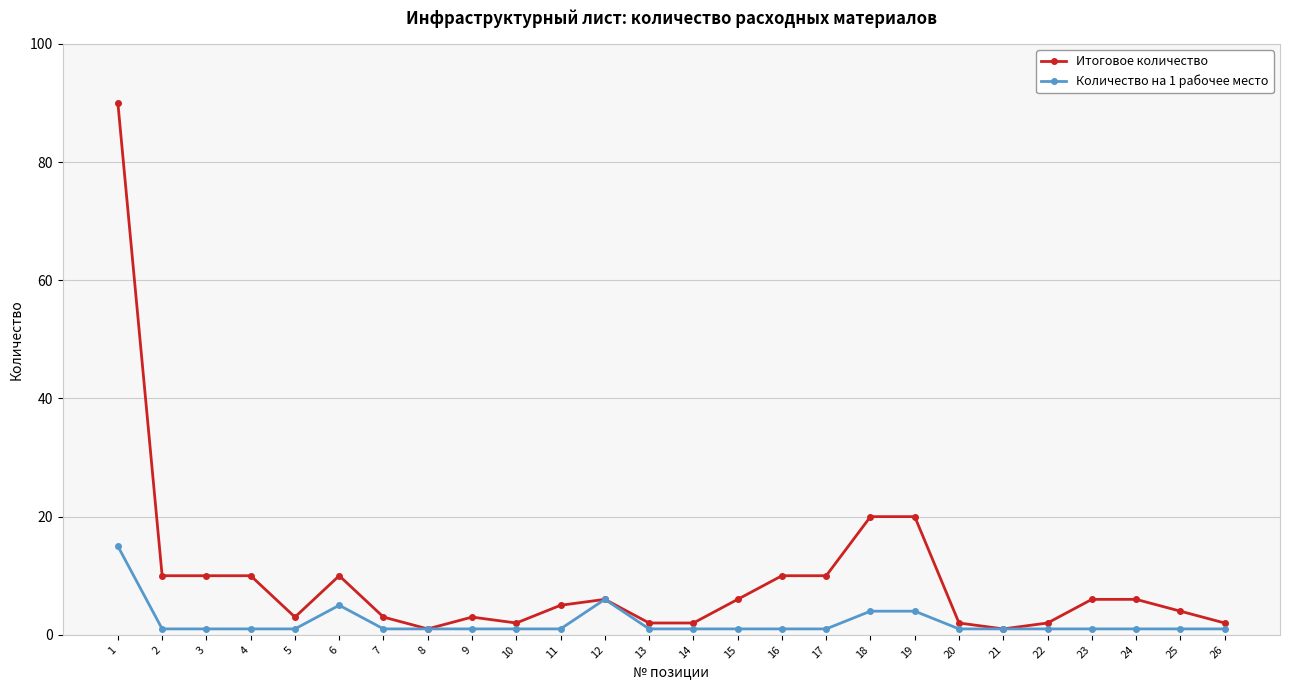

What are all the series names shown in the legend?

Итоговое количество, Количество на 1 рабочее место